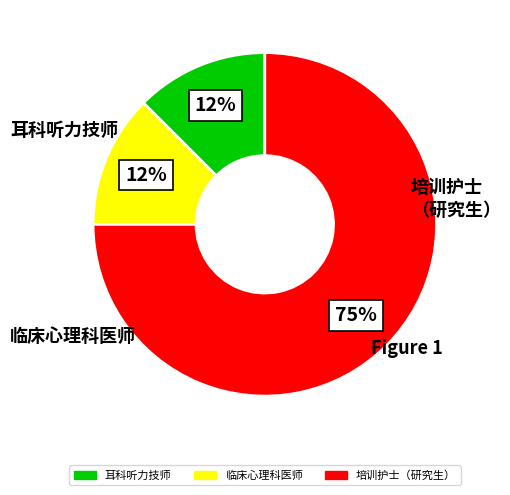

Count the number of slices in the pie.

3